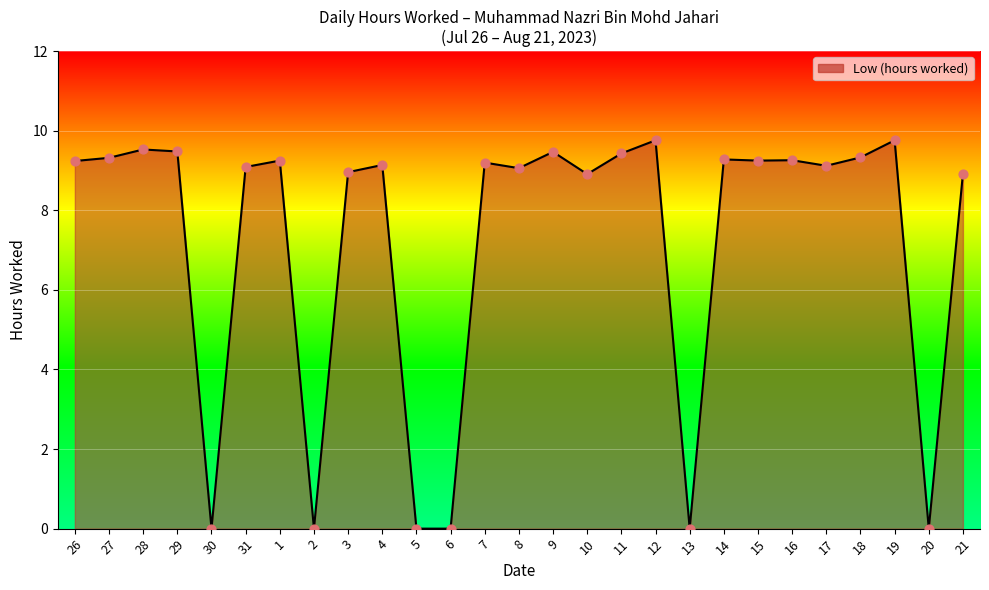

Approximately how many times larger is the value at 21 compared to 18?

1.0